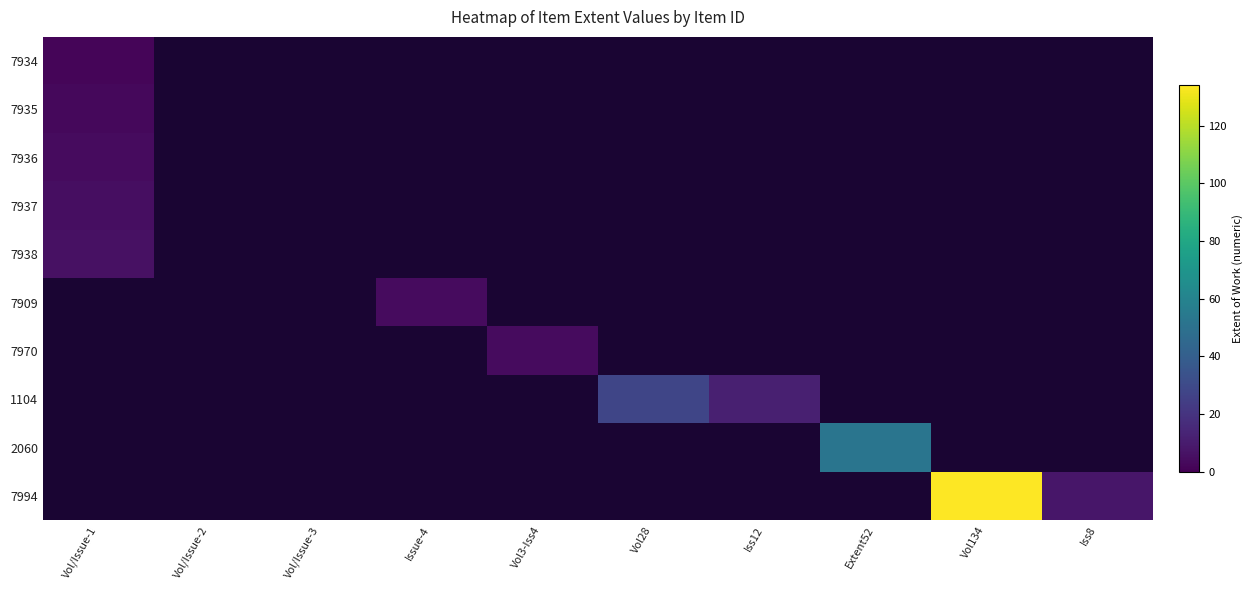

How many positive values does the 7936 series have?

1